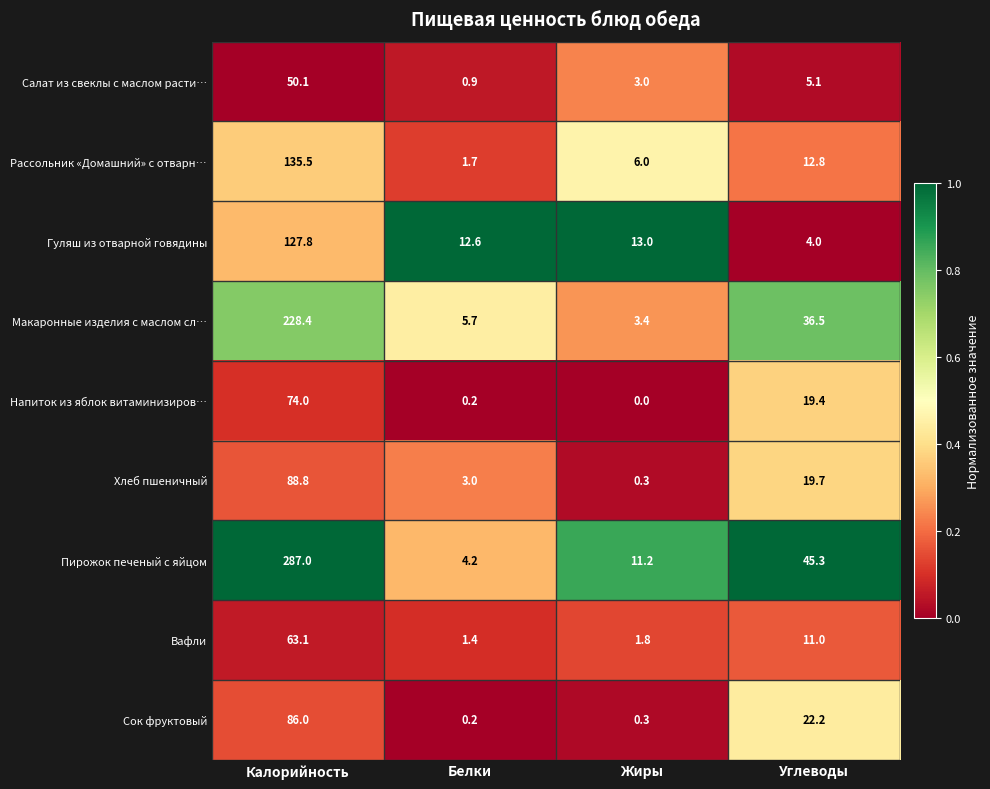

What is the sum of all Макаронные изделия с маслом сл… values?

274.0